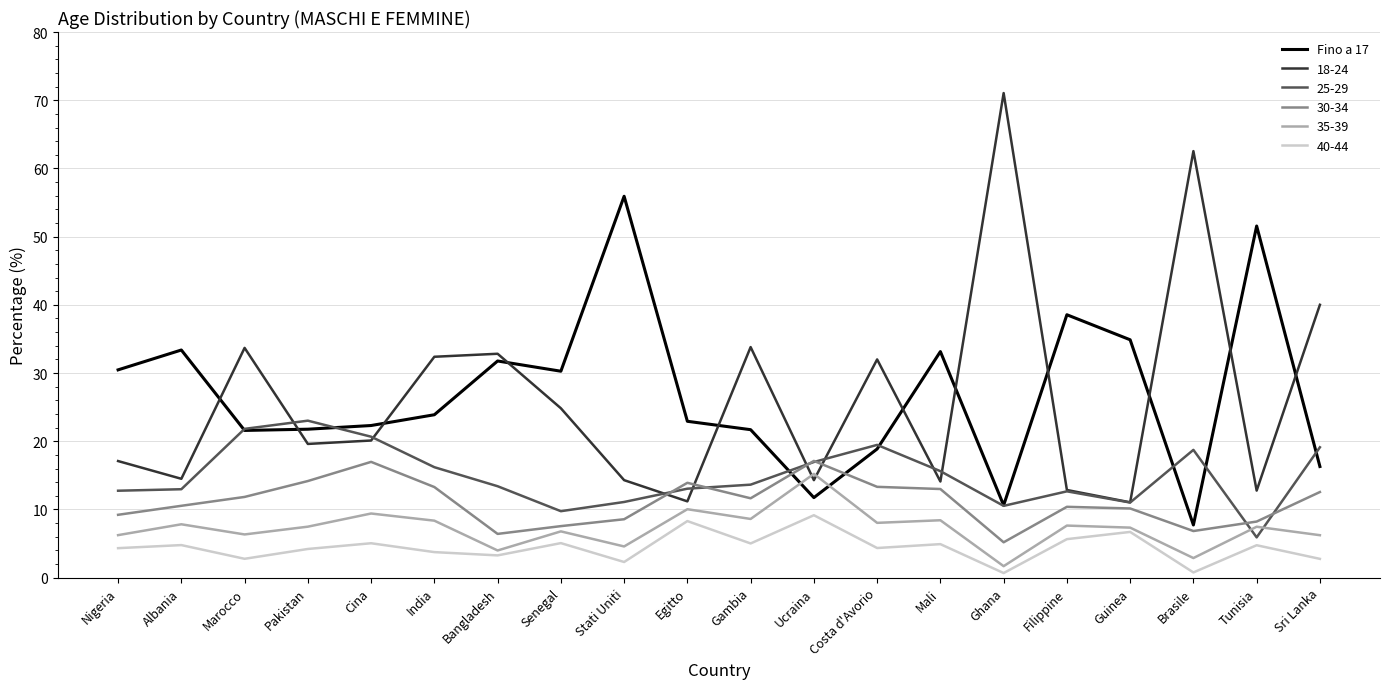

Which series ends up on top after the final intersection of 35-39 and 25-29?

25-29